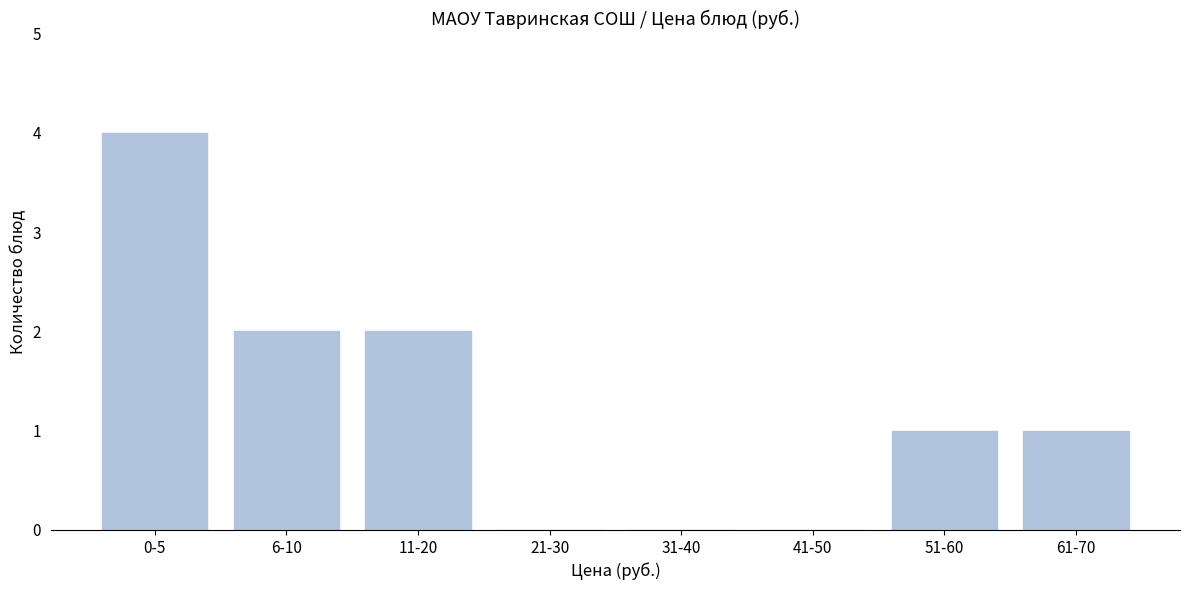

Reading right to left, extract all data points from this chart.

61-70=1	51-60=1	41-50=0	31-40=0	21-30=0	11-20=2	6-10=2	0-5=4